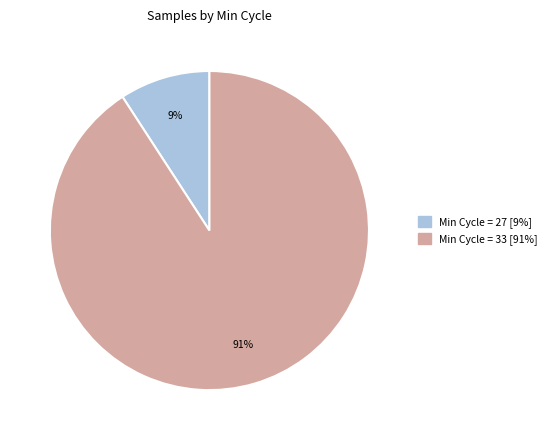

Is there any slice that represents more than half of the pie?

Yes